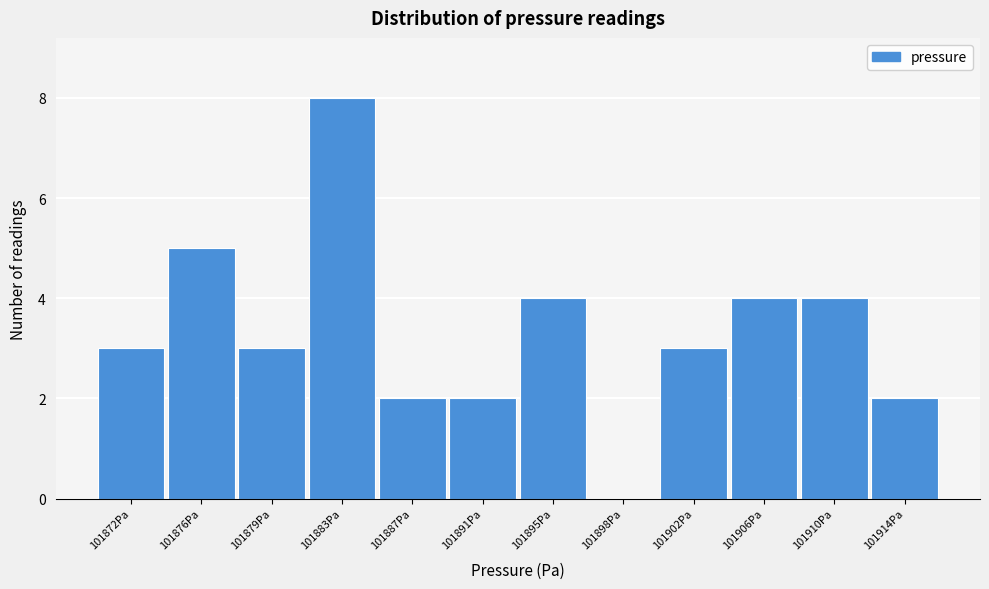

Over which range of the x-axis is the bar tallest?

101881.5 to 101885.0